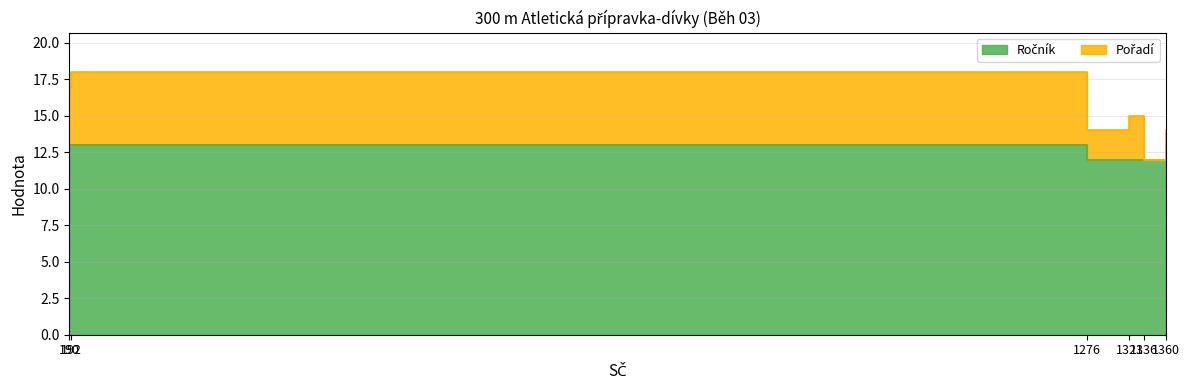

At which label is the value closest to 12?

1276